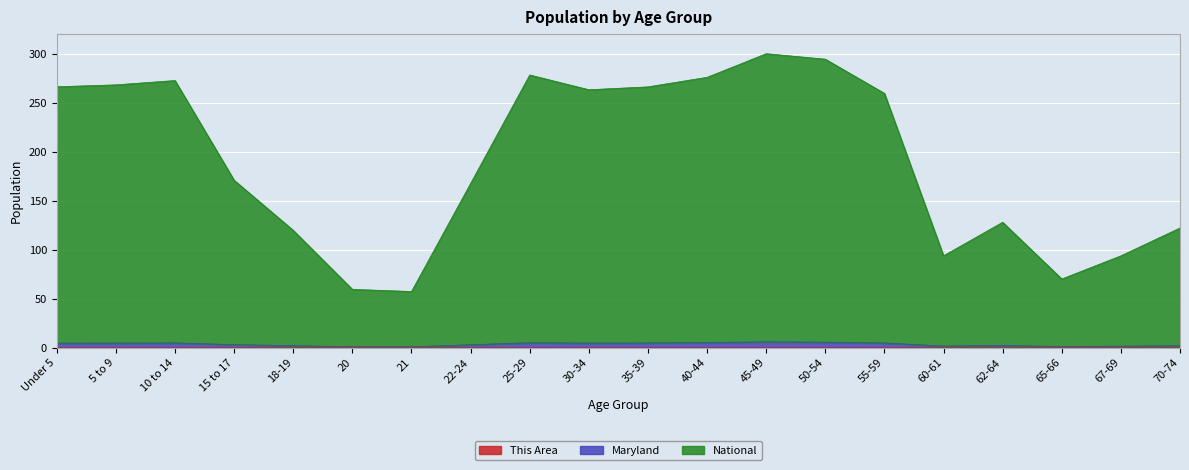

At 22-24, list the series in order from largest to smallest.

National, Maryland, This Area